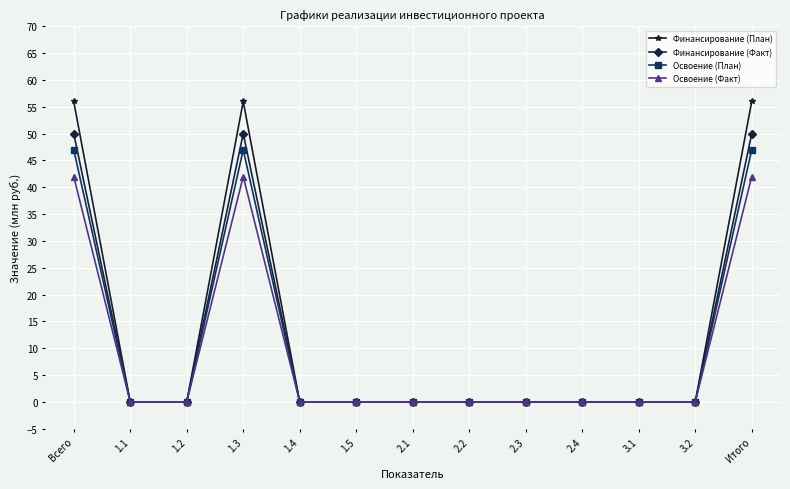

Does the chart have visible grid lines?

Yes